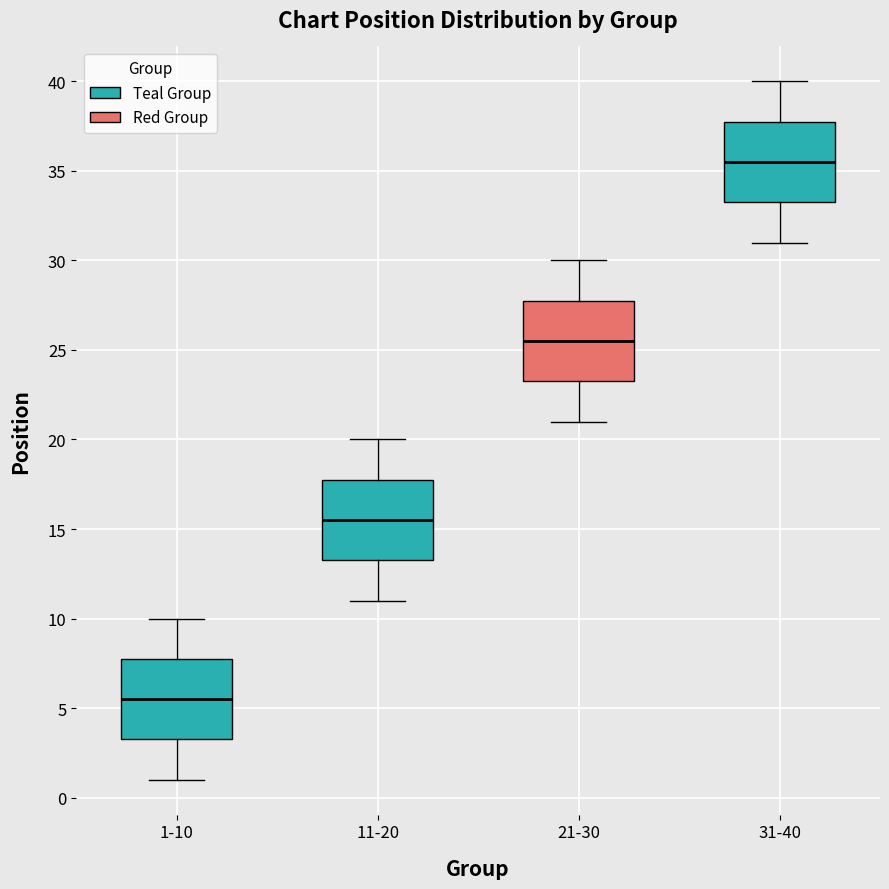

Which box has the highest median line?

31-40